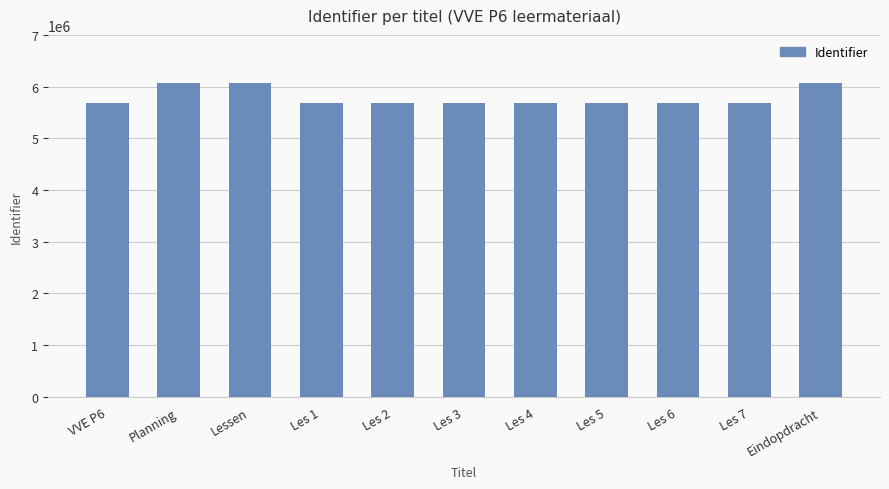

What is the average value?

5794727